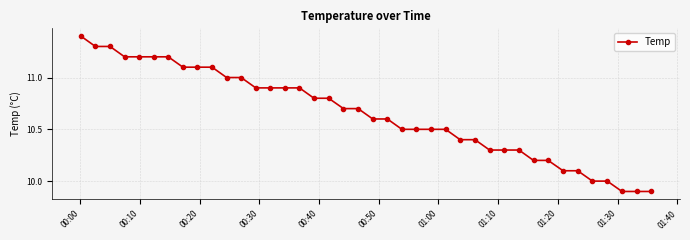

Is this an area chart (filled region under the line)?

No